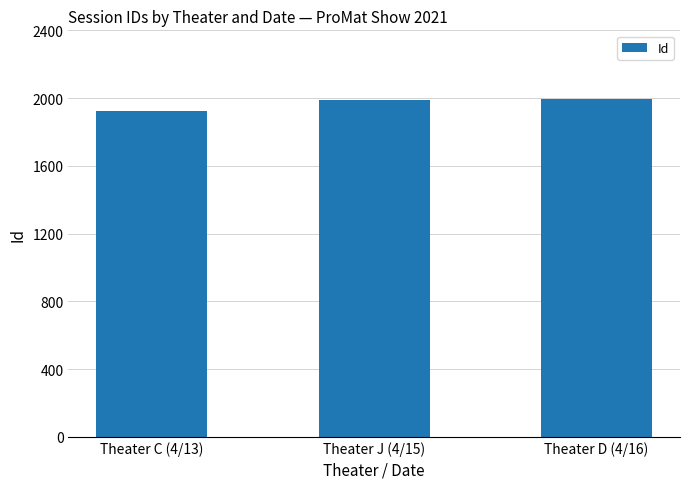

What is the difference between the values at Theater C (4/13) and Theater J (4/15)?

62